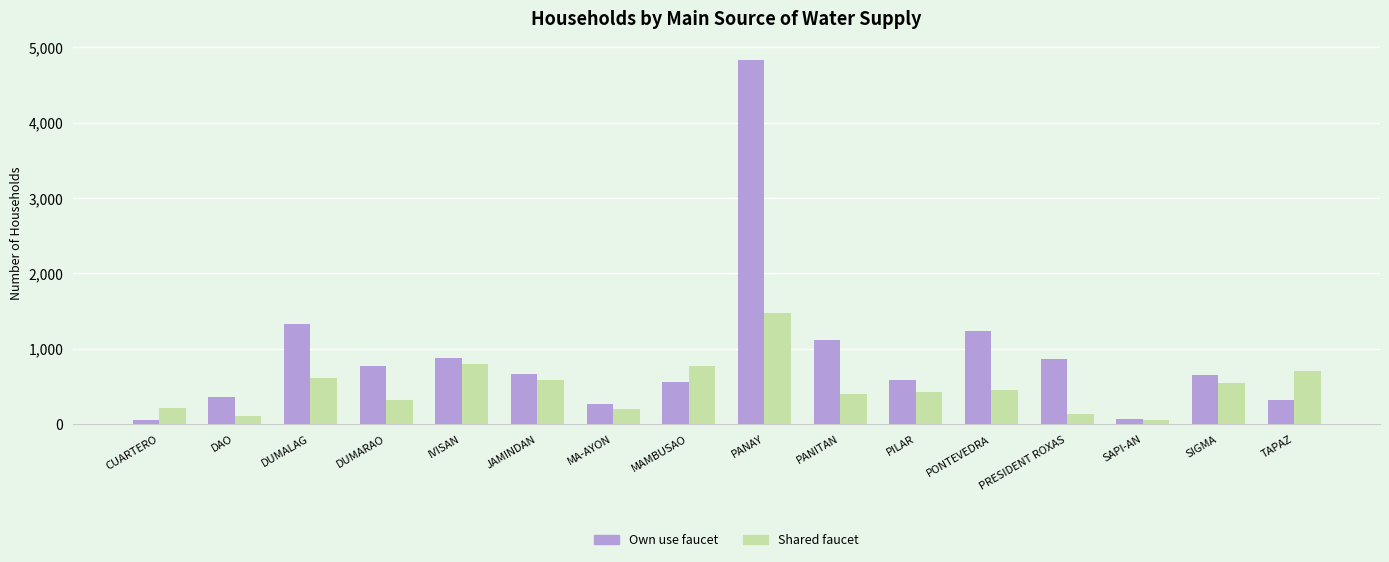

Is the value of Shared faucet at JAMINDAN greater than the value of Own use faucet at SAPI-AN?

Yes